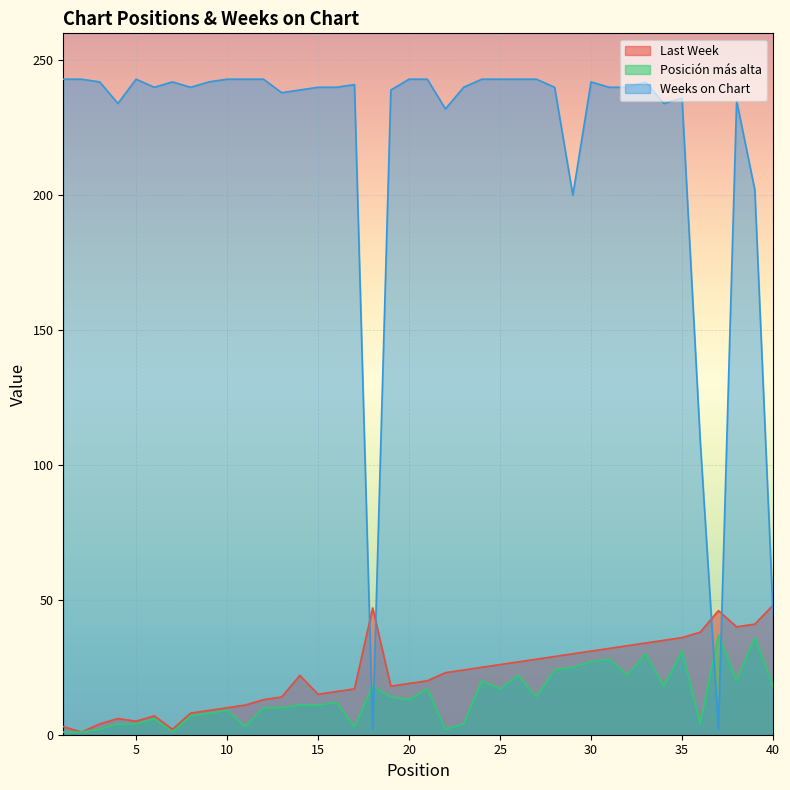

Which series ends up on top after the final intersection of Weeks on Chart and Last Week?

Last Week